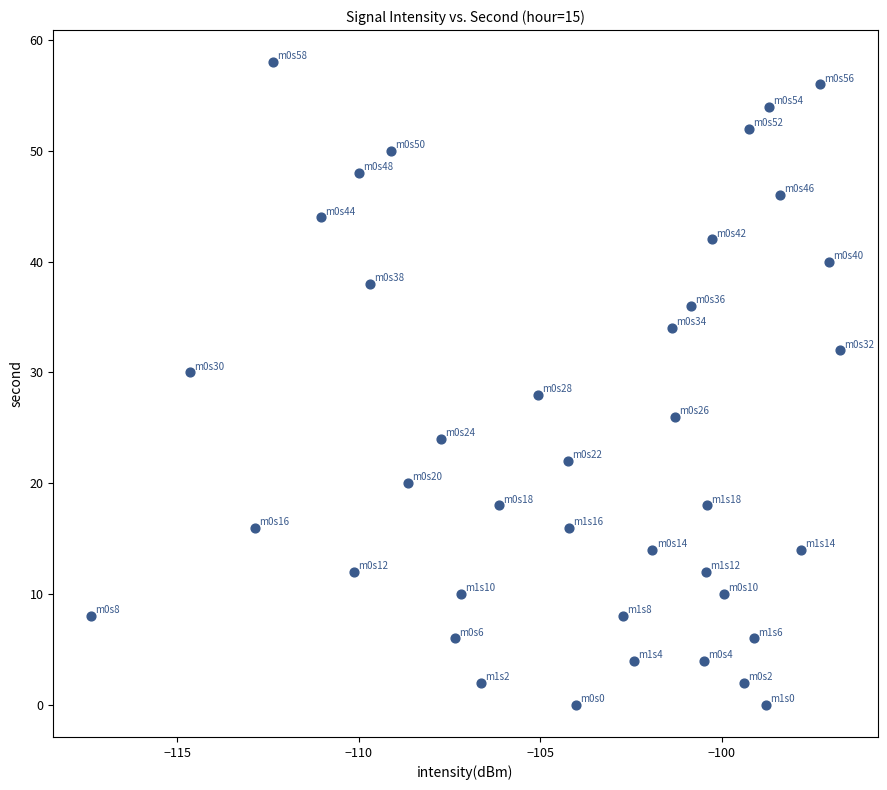

What is the range of Y values (max minus min)?

58